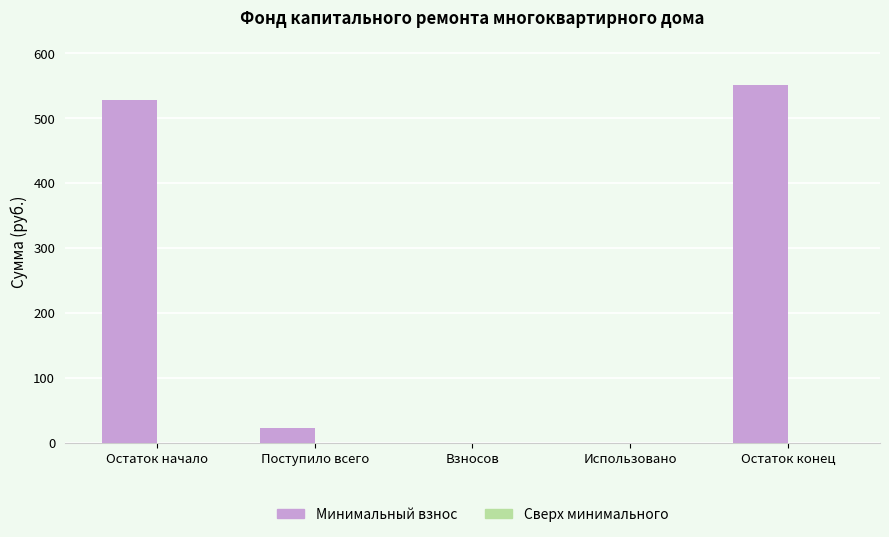

Are the bars grouped side by side (vs. stacked)?

No